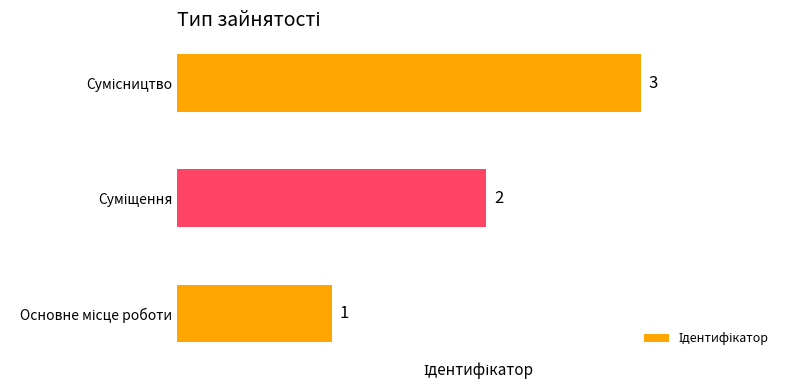

How many values are between 1 and 3?

3